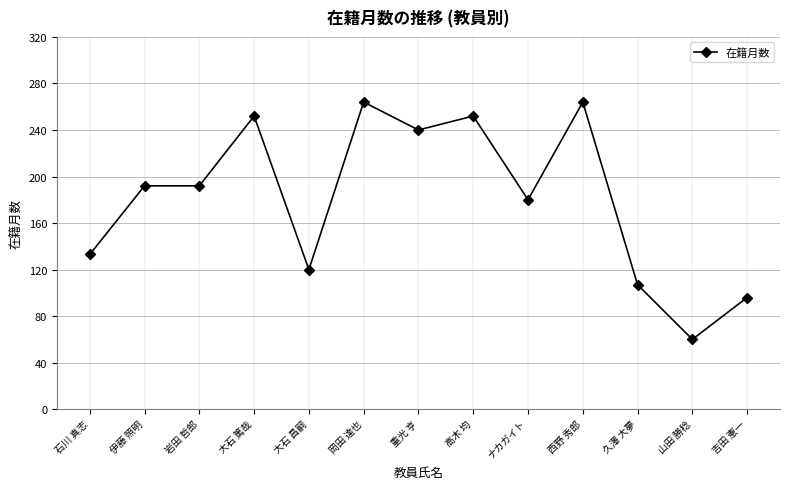

Is this an area chart (filled region under the line)?

No